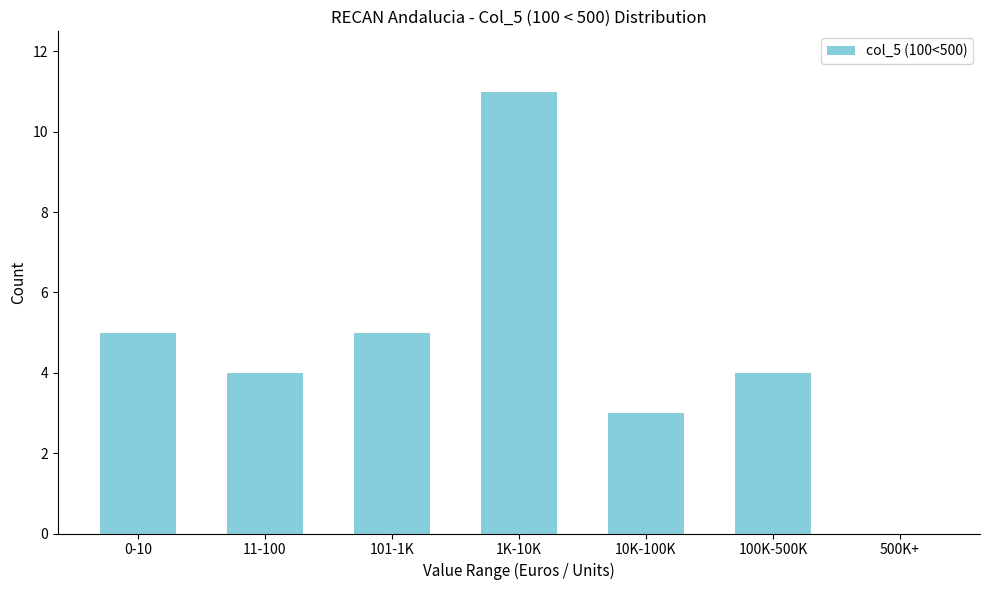

Reading left to right, list all the values displayed in this chart.

0-10=5	11-100=4	101-1K=5	1K-10K=11	10K-100K=3	100K-500K=4	500K+=0